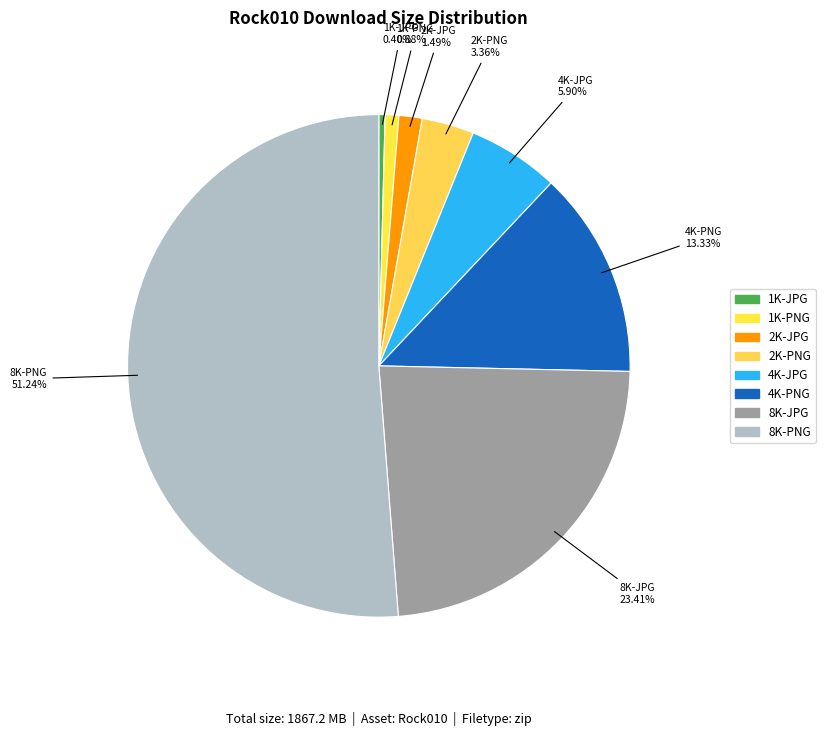

What percentage do 1K-PNG and 4K-JPG together represent?

6.8%